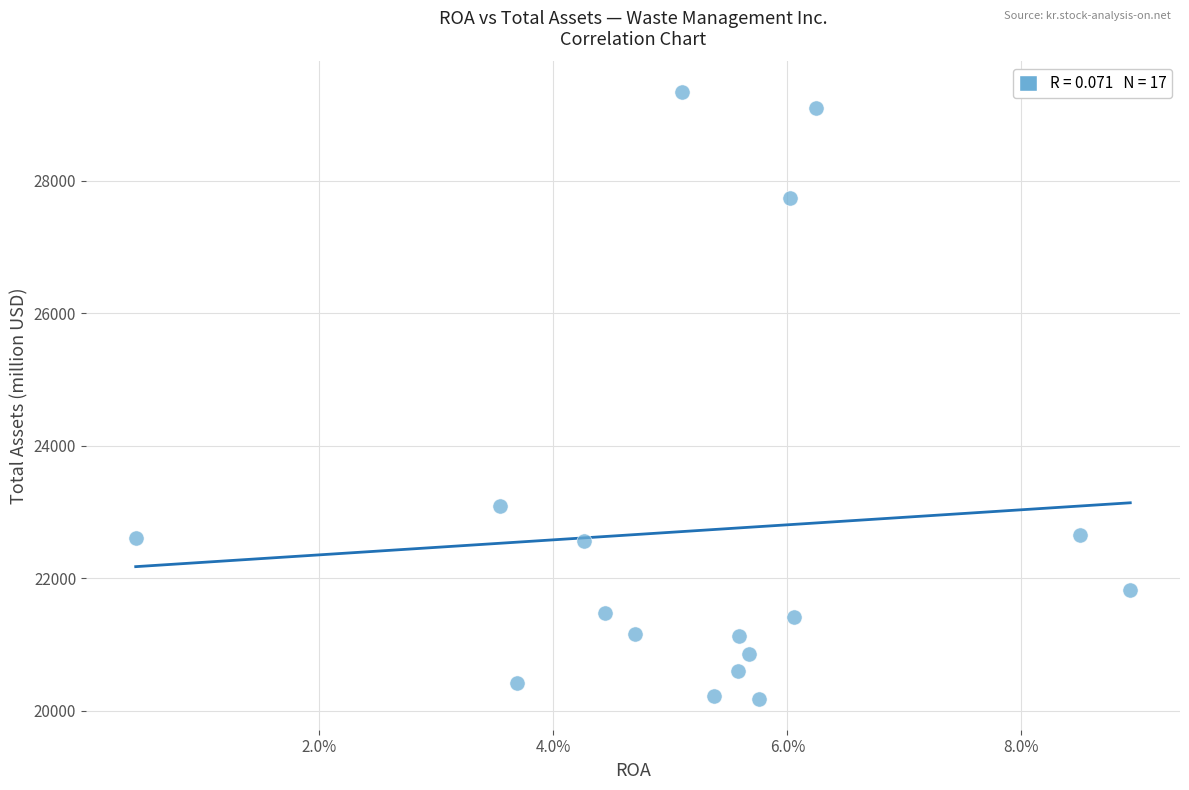

What is the range of Y values (max minus min)?

9170